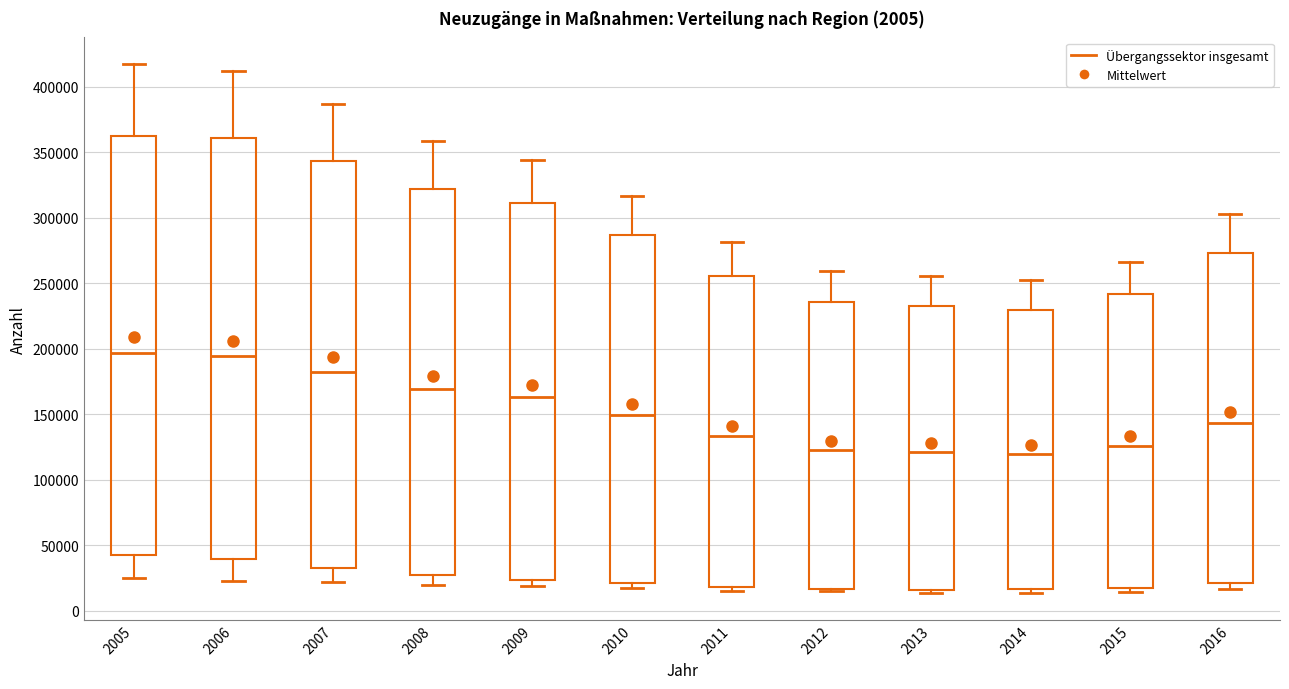

Reading left to right, read every box against the y-axis: the position of its median line, the range the box covers, and the ends of its whiskers. The values are not printed on the chart, so give them approximately, as read against the axis.

2005: median 195000, box 45000 to 365000, whiskers 25000 to 420000
2006: median 195000, box 40000 to 360000, whiskers 25000 to 410000
2007: median 185000, box 35000 to 345000, whiskers 20000 to 385000
2008: median 170000, box 25000 to 320000, whiskers 20000 to 360000
2009: median 165000, box 25000 to 310000, whiskers 20000 to 345000
2010: median 150000, box 20000 to 285000, whiskers 15000 to 315000
2011: median 135000, box 20000 to 255000, whiskers 15000 to 280000
2012: median 120000, box 15000 to 235000, whiskers 15000 (just below the box's lower edge) to 260000
2013: median 120000, box 15000 to 235000, whiskers 15000 (just below the box's lower edge) to 255000
2014: median 120000, box 15000 to 230000, whiskers 15000 (just below the box's lower edge) to 255000
2015: median 125000, box 15000 to 240000, whiskers 15000 (just below the box's lower edge) to 265000
2016: median 145000, box 20000 to 275000, whiskers 15000 to 305000